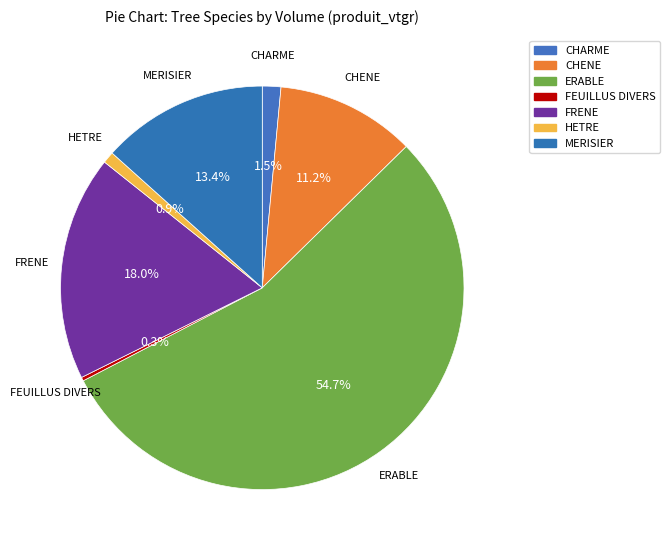

What percentage is NOT represented by FEUILLUS DIVERS?

99.7%